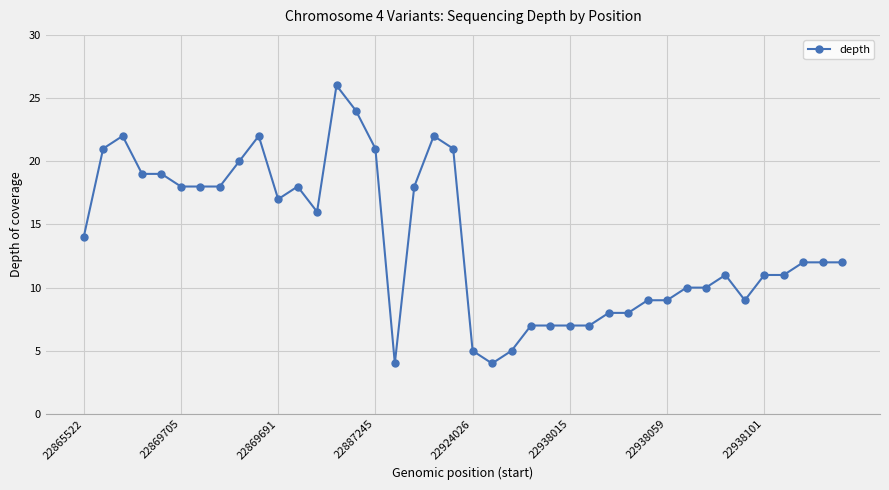

What is the value of the 33rd point from the left?

10